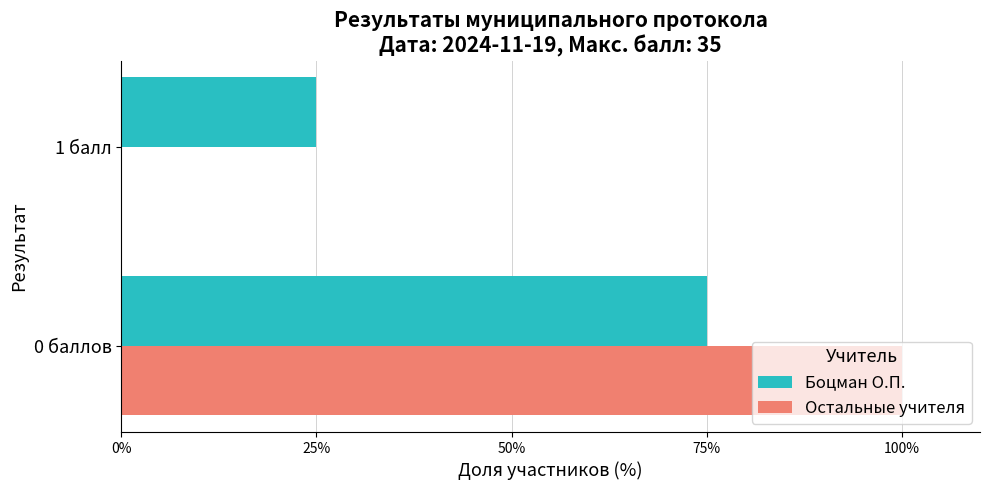

Is it true that Боцман О.П. equals 38 at 0 баллов?

False